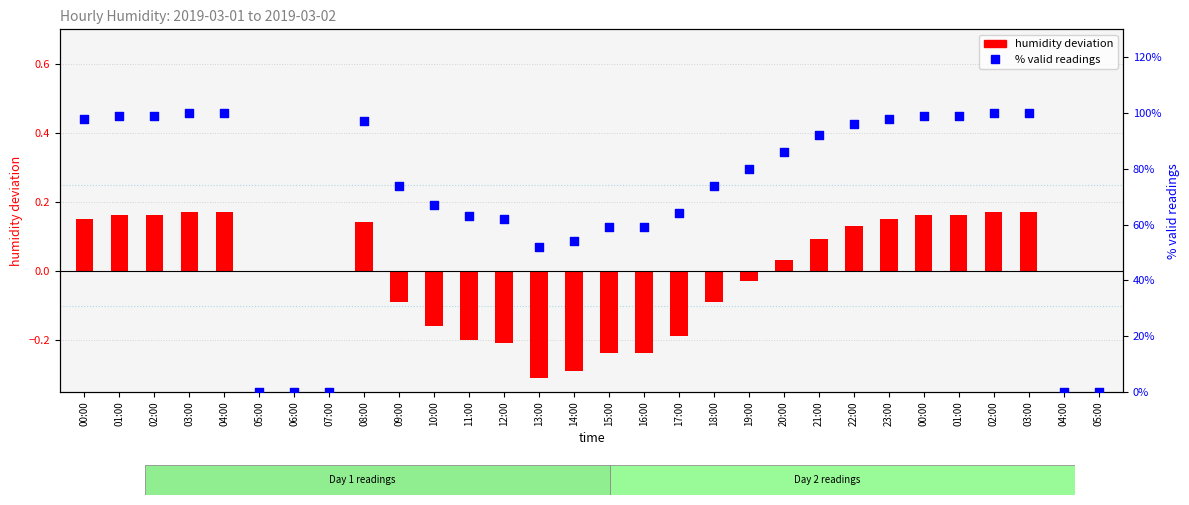

At how many categories does at least one series exceed 0?

25